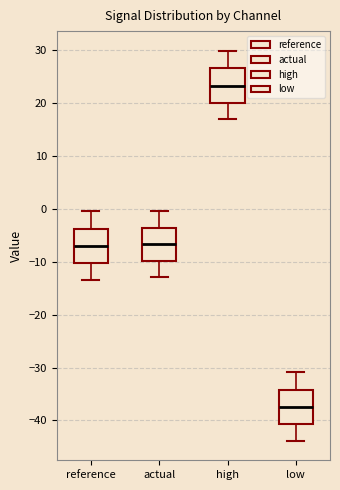

Which box has the highest median line?

high